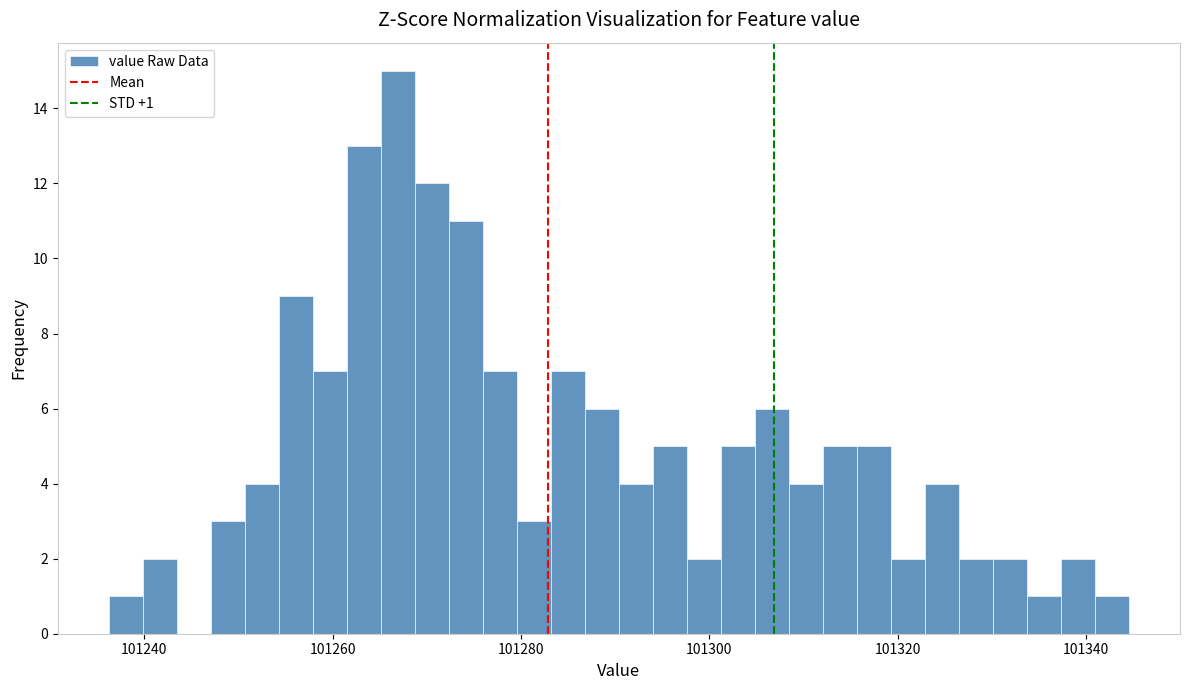

Read against the x-axis, roughly where is the centre of the tallest bar?

101266